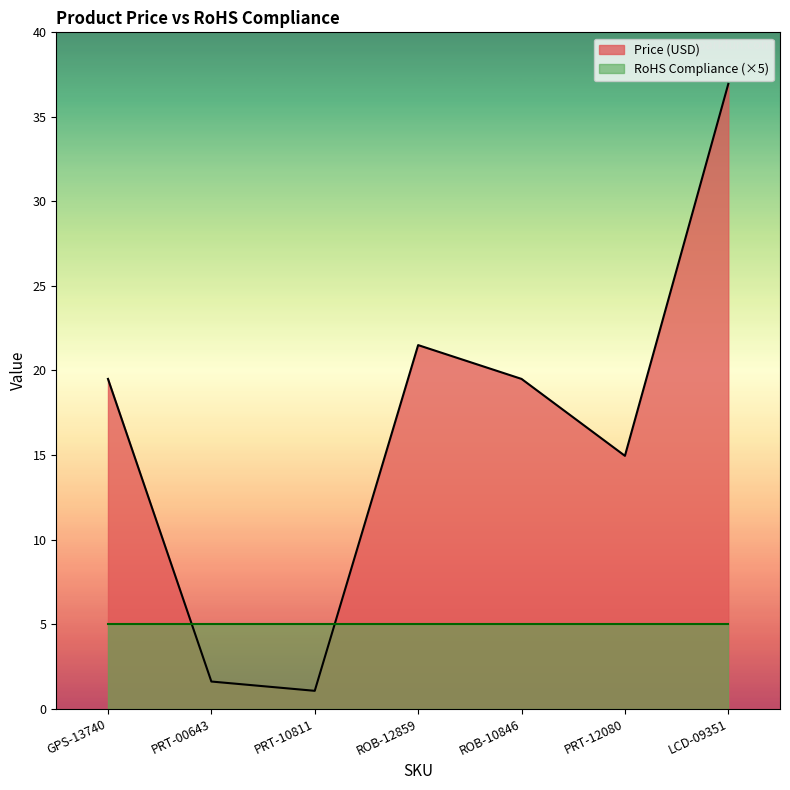

Does the chart display data point markers on the line(s)?

No